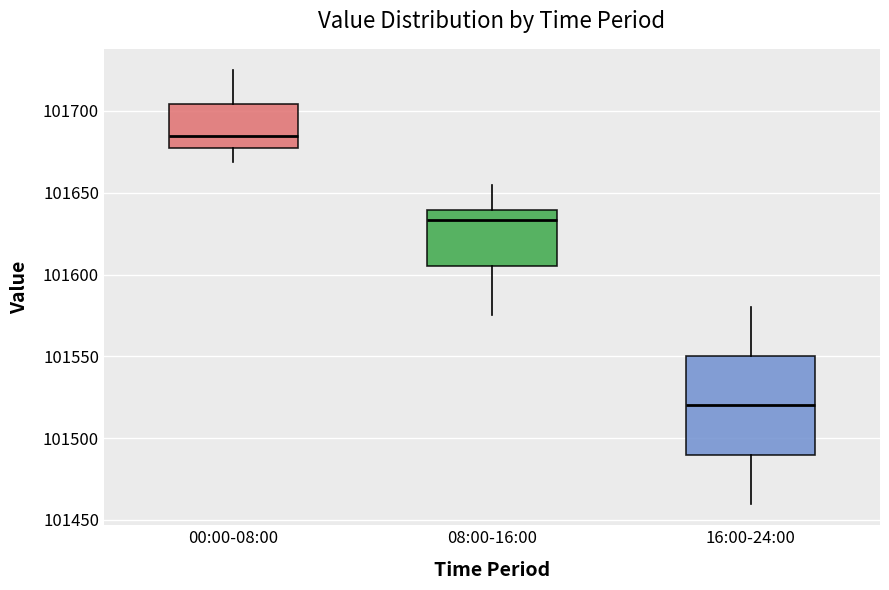

Which box has the lowest median line?

16:00-24:00